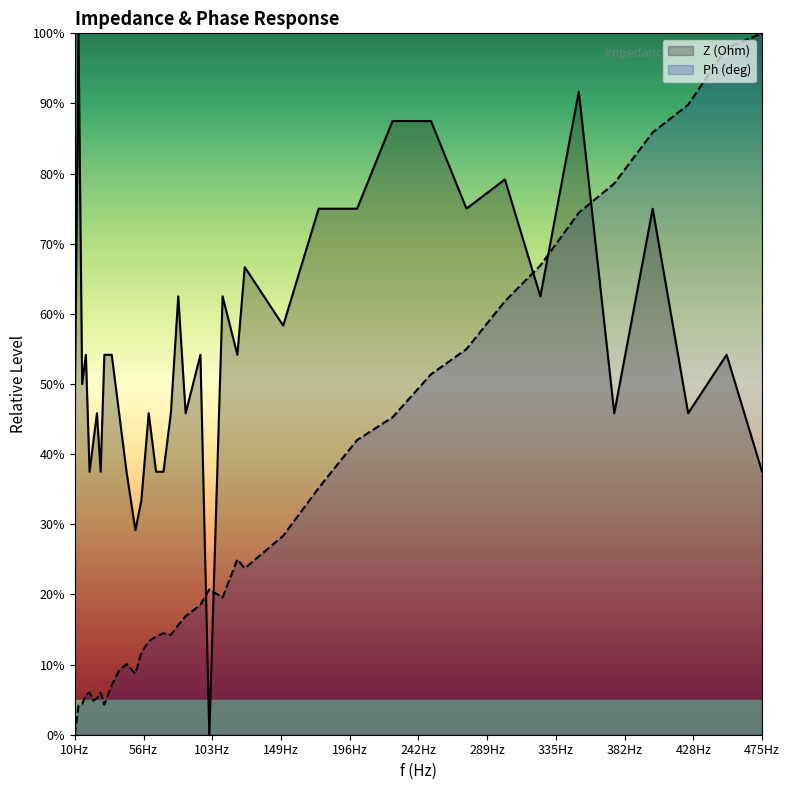

What is the total value across all series at 175?

110.2